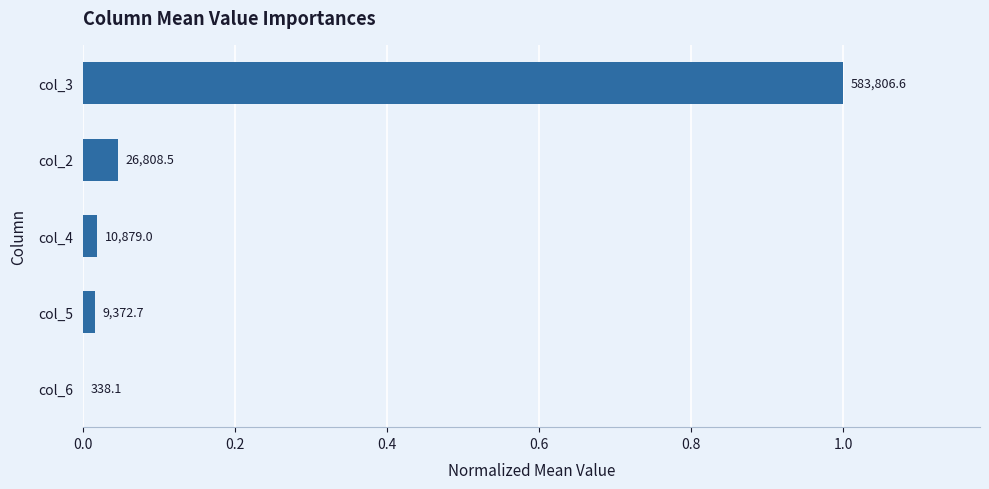

Are the bars horizontal?

Yes